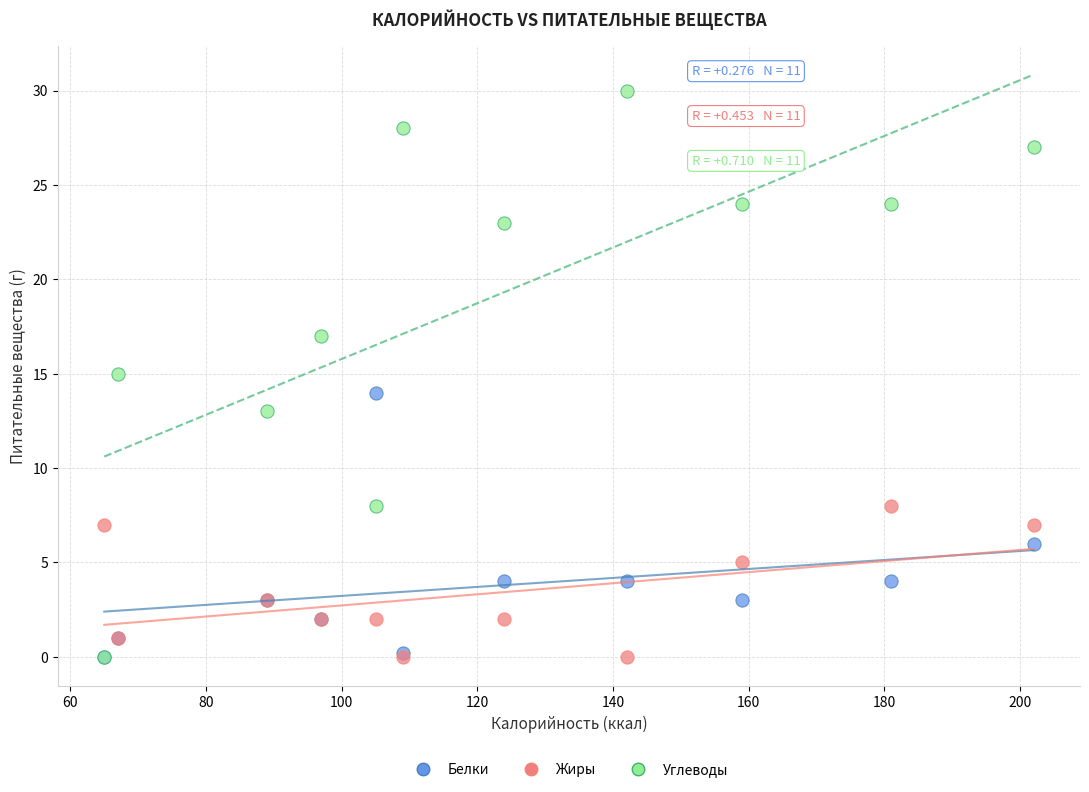

What are all the series names shown in the legend?

Белки, Жиры, Углеводы